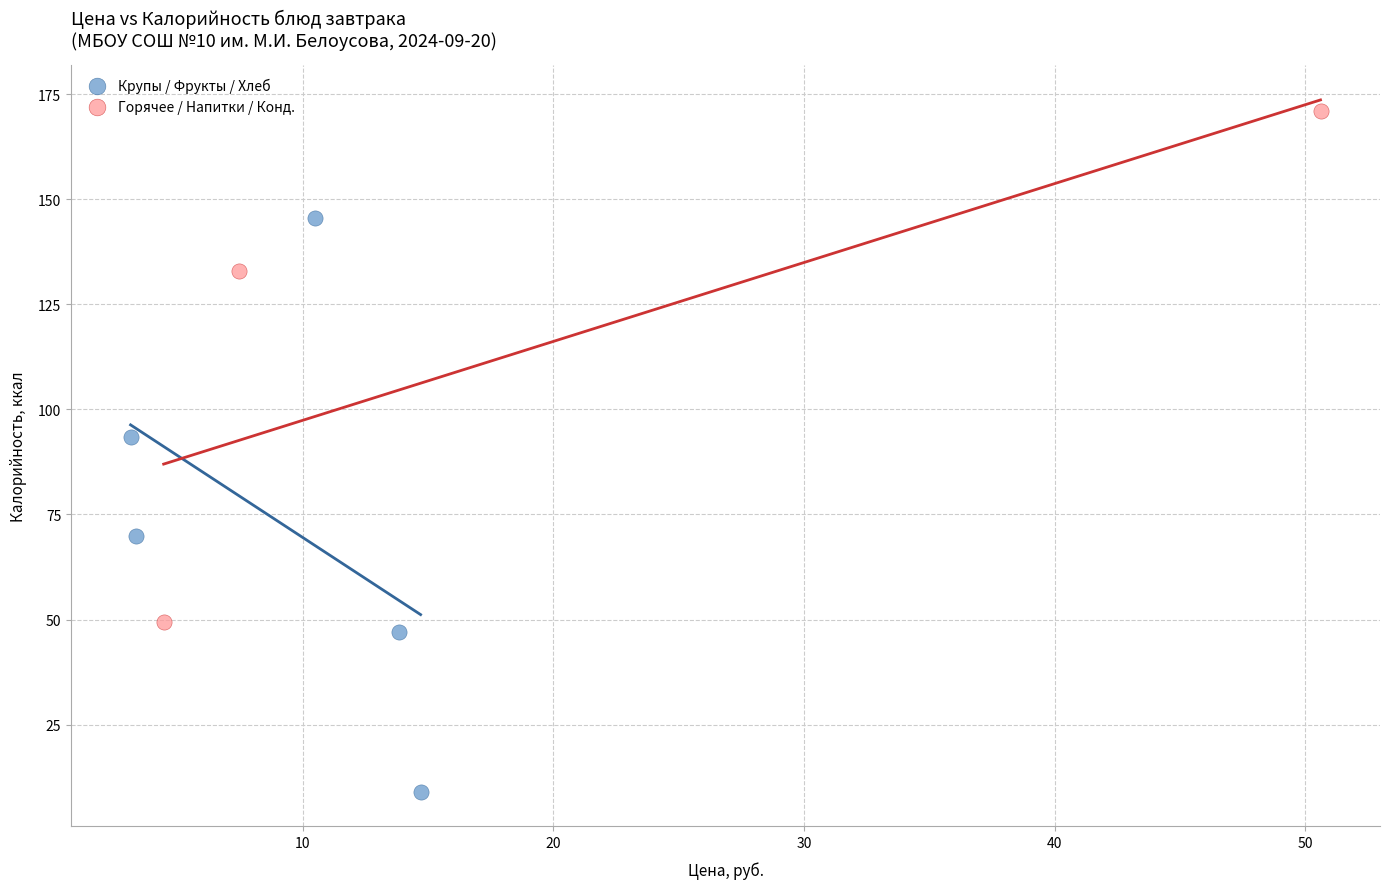

What are all the series names shown in the legend?

Крупы / Фрукты / Хлеб, Горячее / Напитки / Конд.